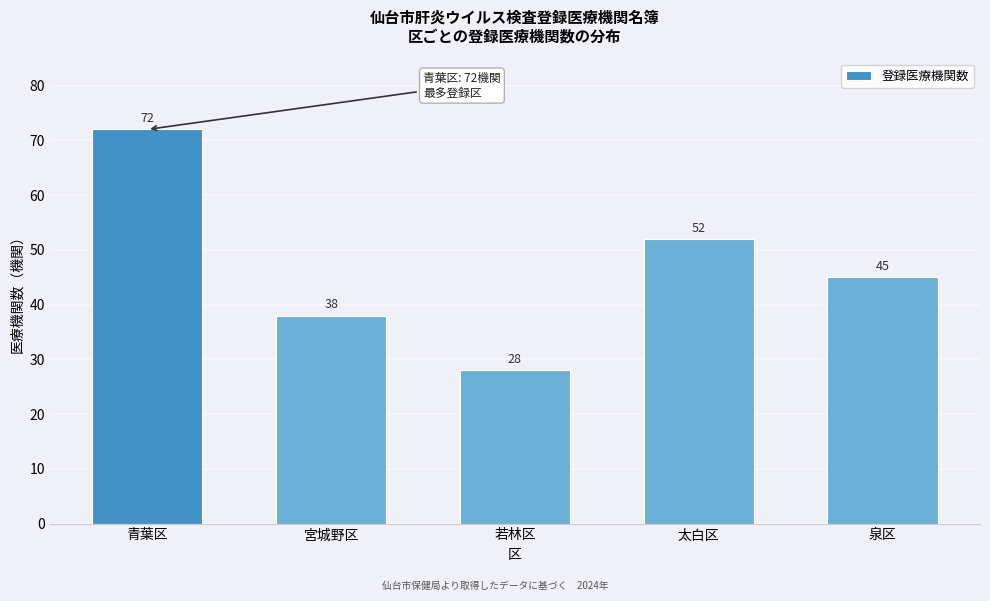

Reading left to right, transcribe all the data shown in this chart.

72	38	28	52	45